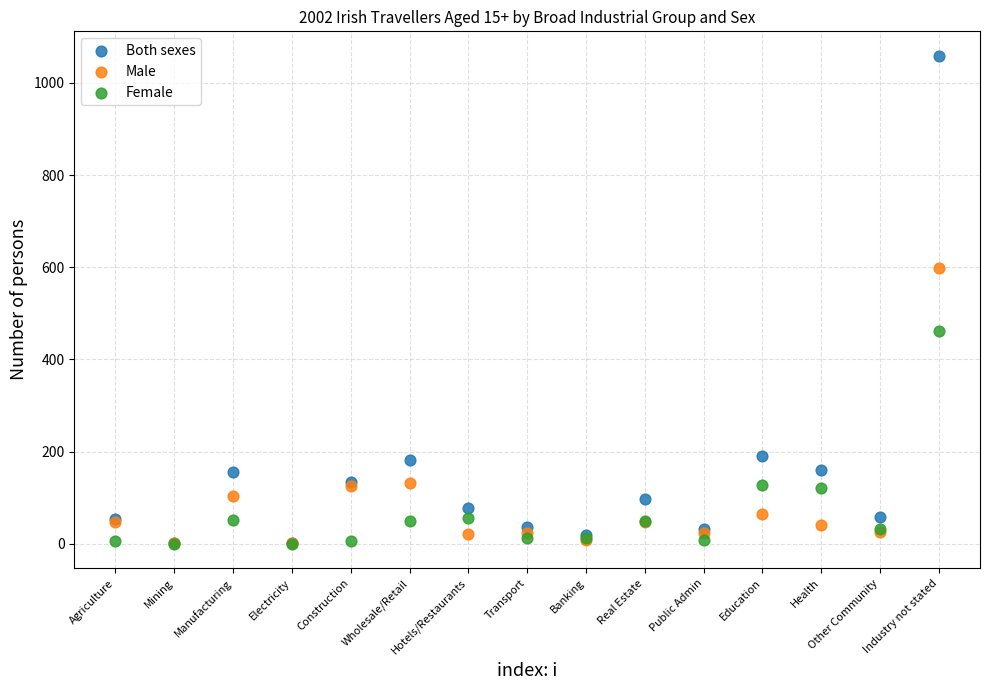

What are all the series names shown in the legend?

Both sexes, Male, Female